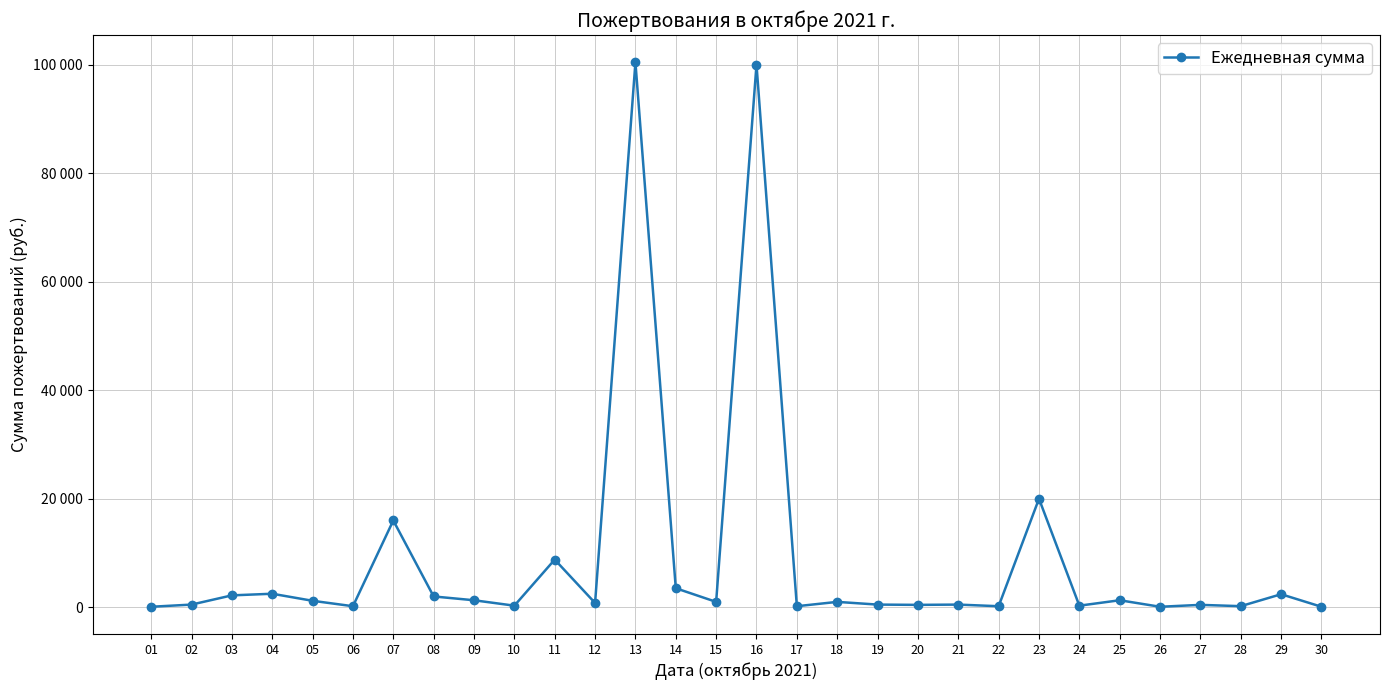

The chart shows a value of 25577 at 07. True or false?

False